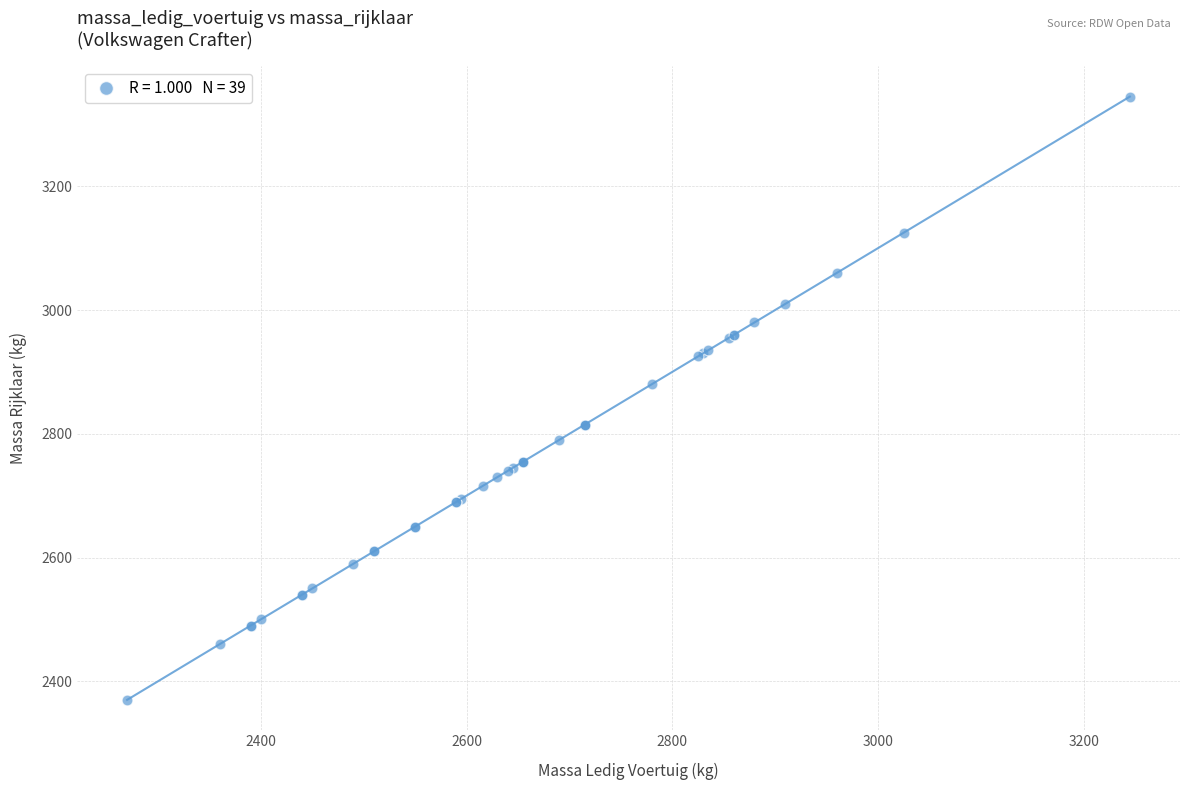

What Y value in the scatter plot is closest to 2857?

2880